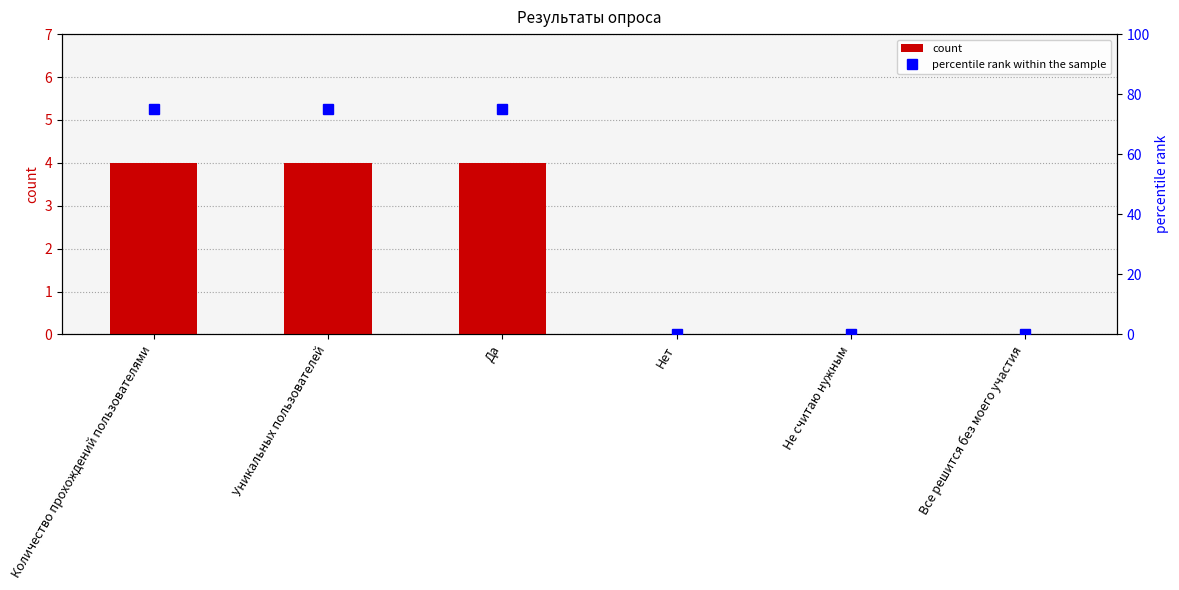

The percentile rank within the sample series shows -51 at Не считаю нужным. True or false?

False